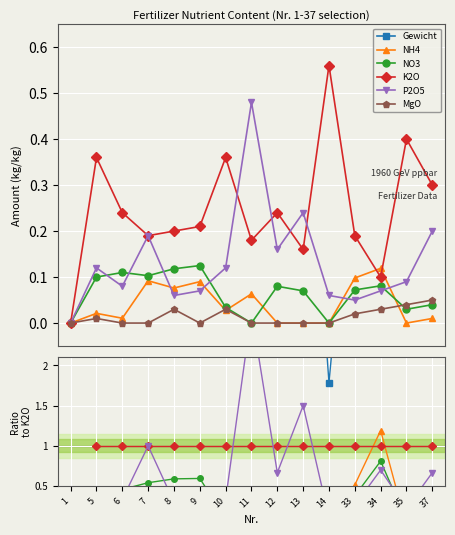

How many Gewicht values are between 3 and 5?

5